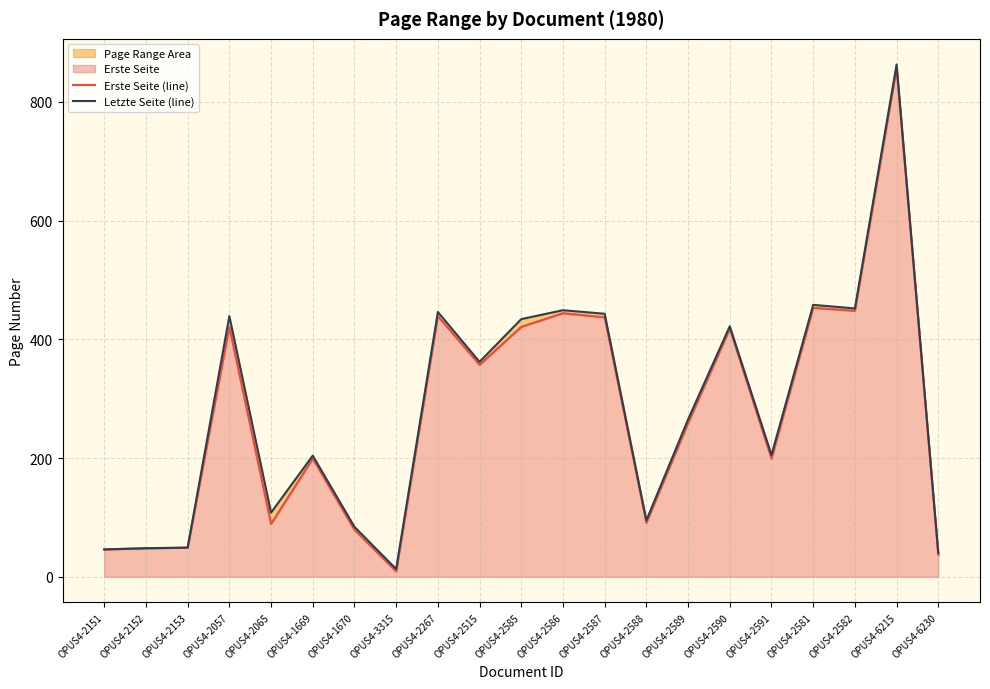

What is the total value across all series at OPUS4-6215?

1720